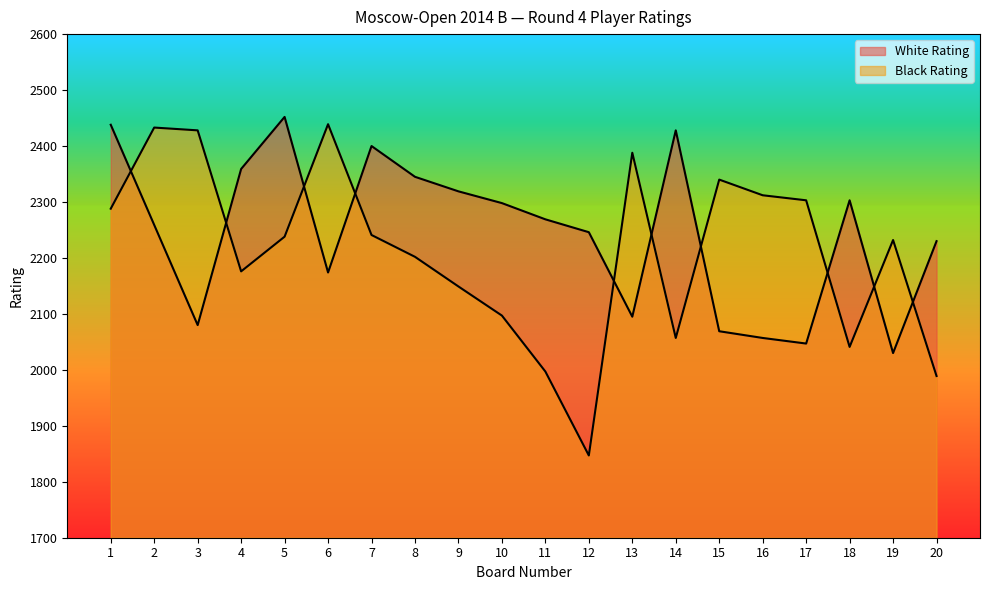

Rank the categories by Black Rating value from highest to lowest.

6, 2, 3, 13, 15, 16, 17, 1, 7, 5, 19, 8, 4, 9, 10, 14, 18, 11, 20, 12